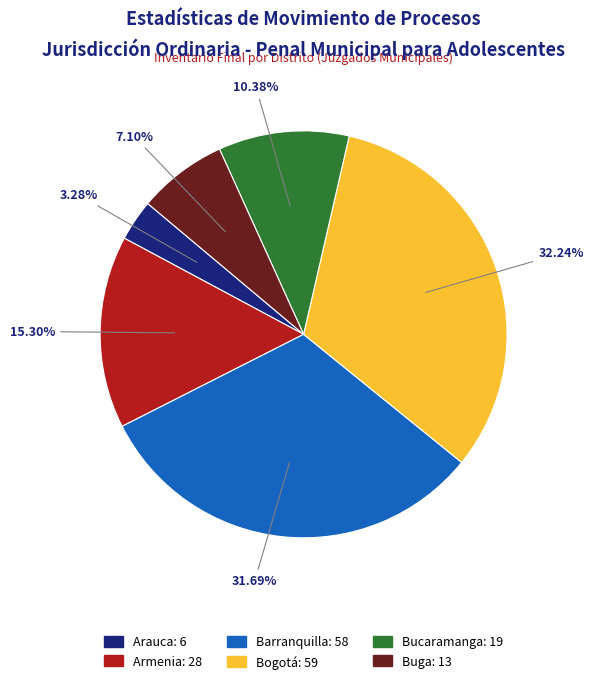

Combined, what portion of the pie is Arauca and Bogotá?

35.5%